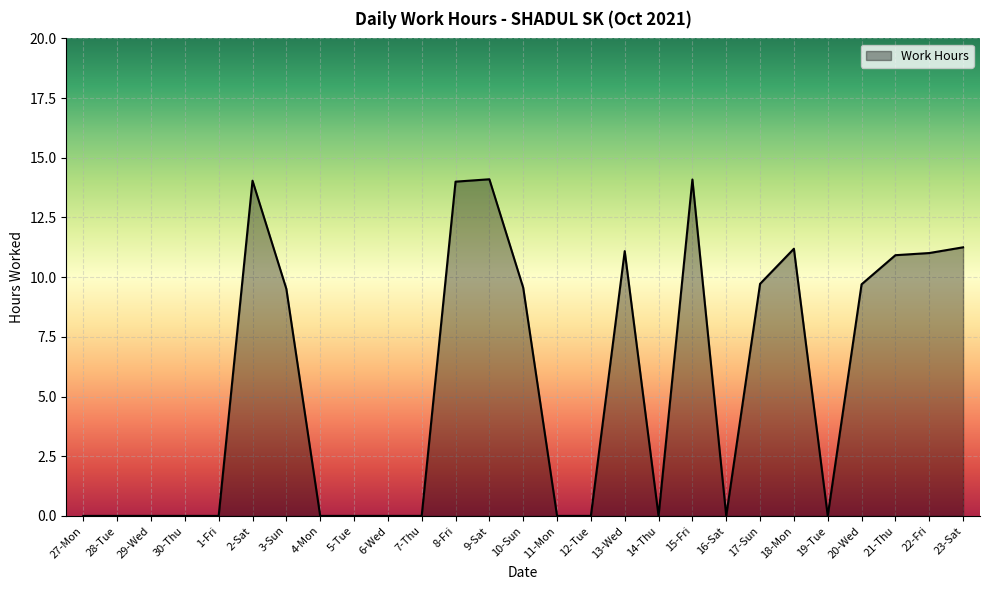

The chart shows a value of 14.0 at 8-Fri. True or false?

True